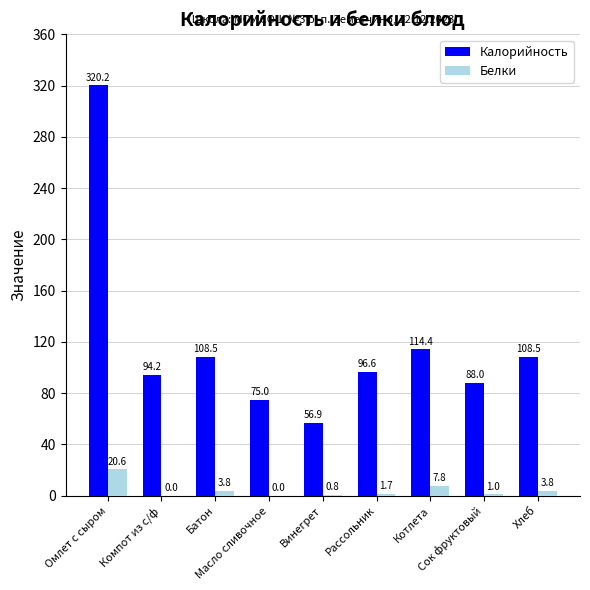

What is the sum of all Калорийность values?

1062.2